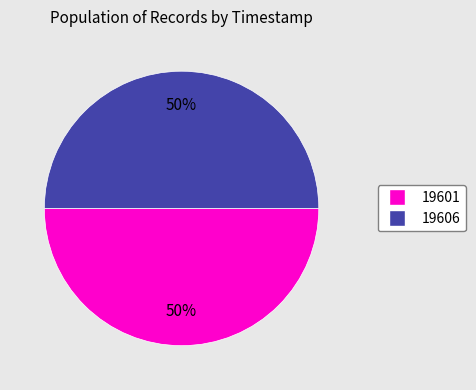

Approximately how many times larger is the value at 19601 compared to 19606?

1.0